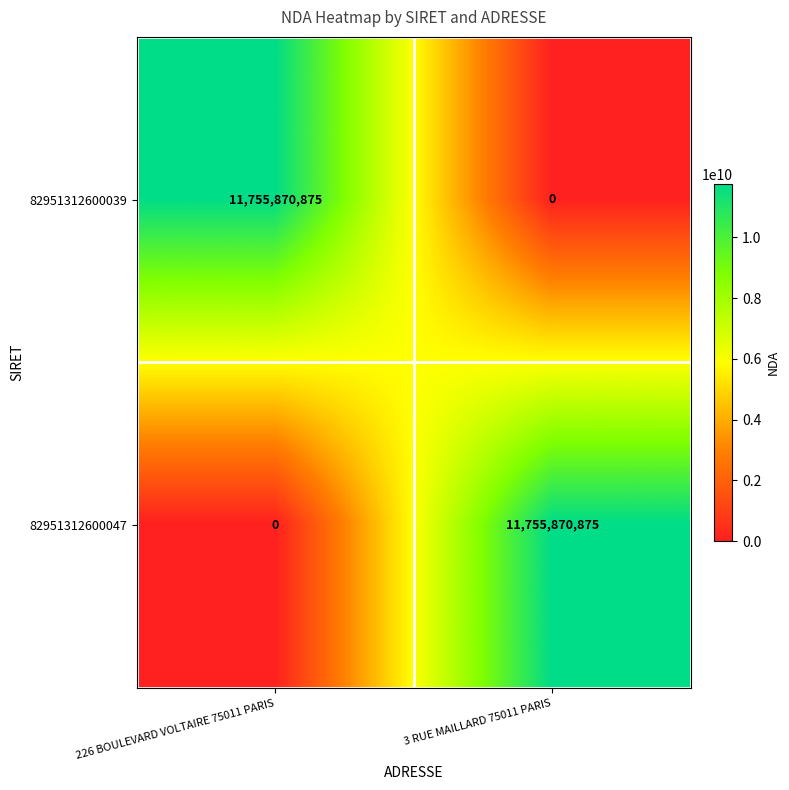

What is the total value across all series at 3 RUE MAILLARD 75011 PARIS?

11755870875